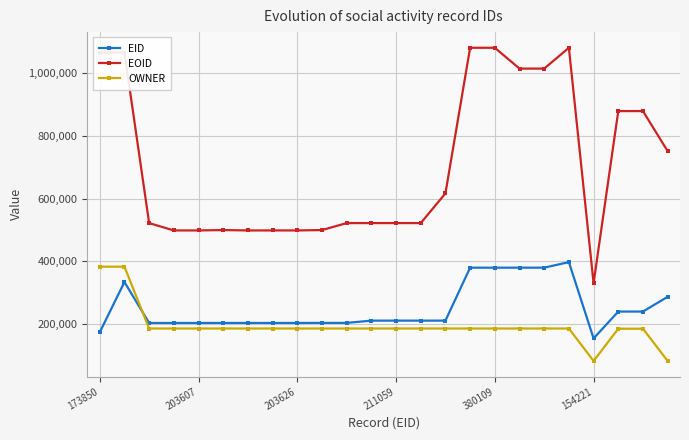

Rank the series by their maximum value, from highest to lowest.

EOID, EID, OWNER